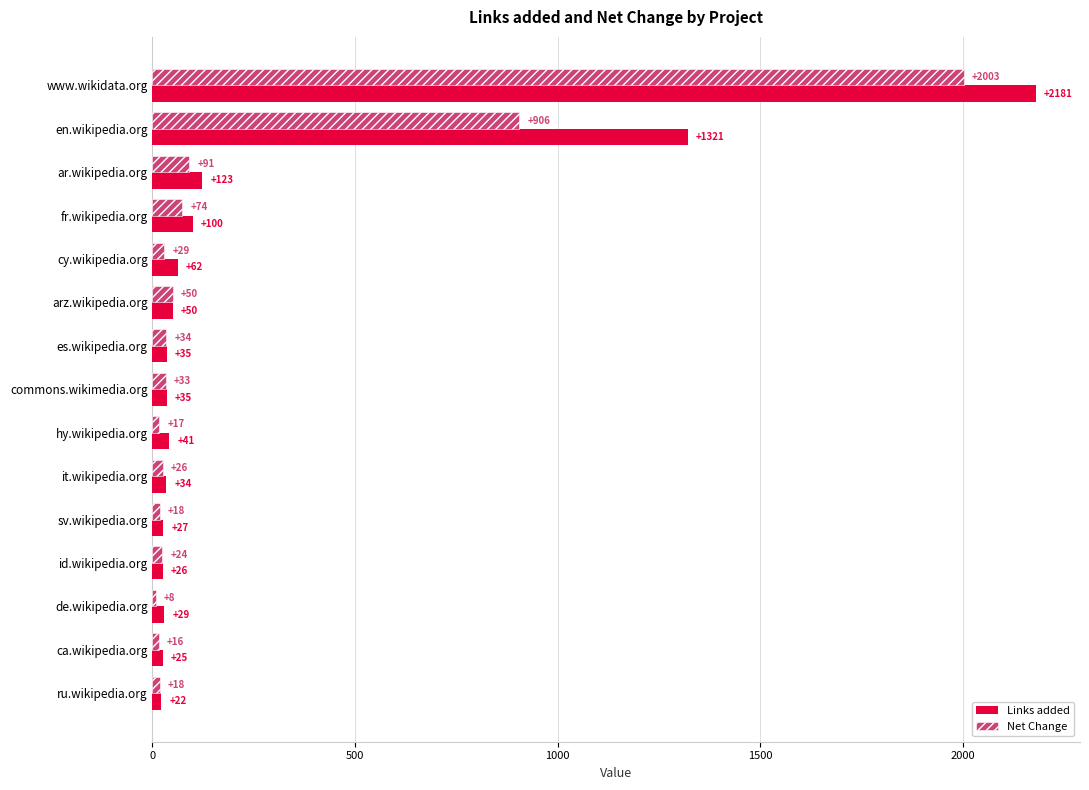

Which series has the largest range (max minus min)?

Links added